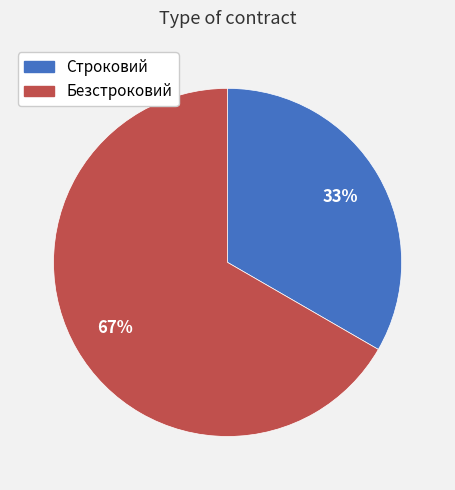

Combined, do Безстроковий and Строковий account for over 50%?

Yes